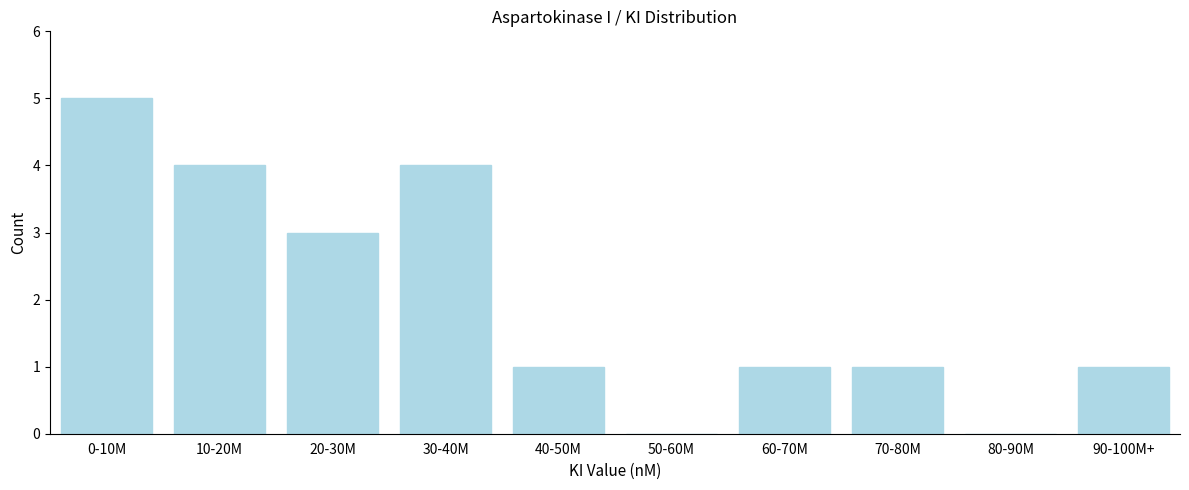

Reading left to right, what are all the values shown in this chart?

0-10M=5	10-20M=4	20-30M=3	30-40M=4	40-50M=1	50-60M=0	60-70M=1	70-80M=1	80-90M=0	90-100M+=1